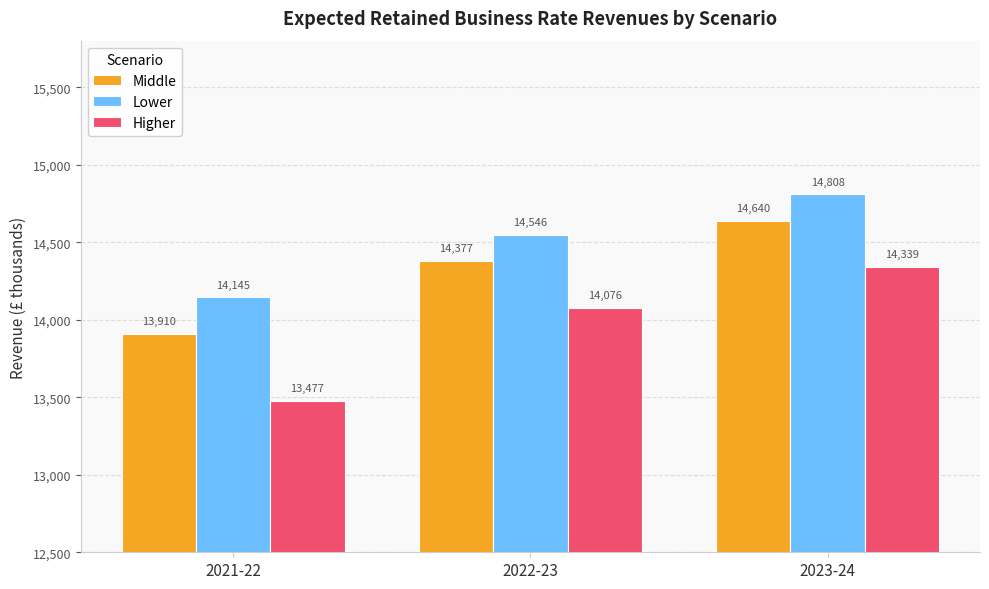

What is the average value of the Lower series?

14499.7